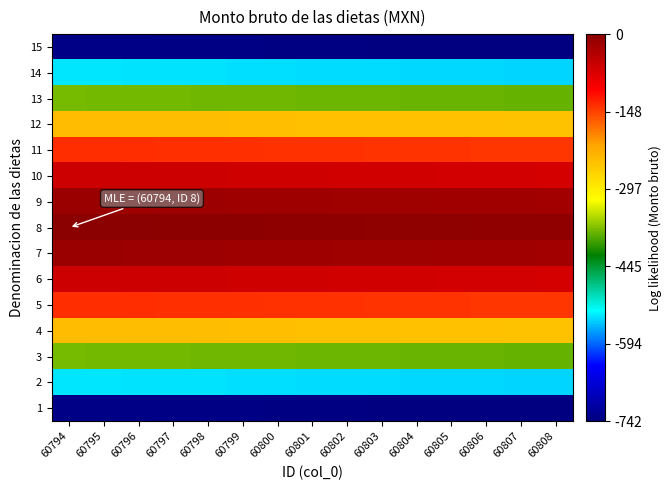

Which has a higher value, 60806 or 60799?

60799